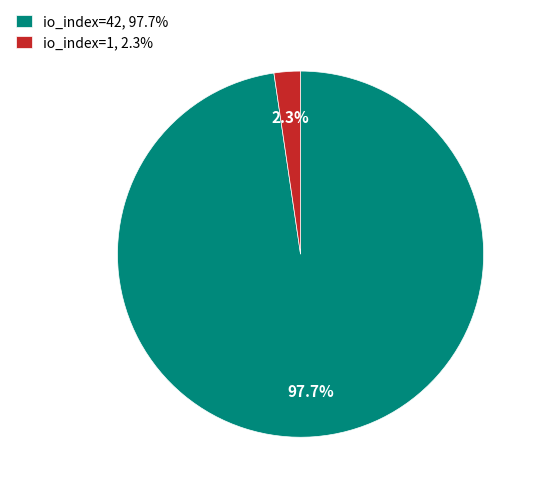

To the nearest percent, what is the difference between the largest and smallest slice percentages?

95%